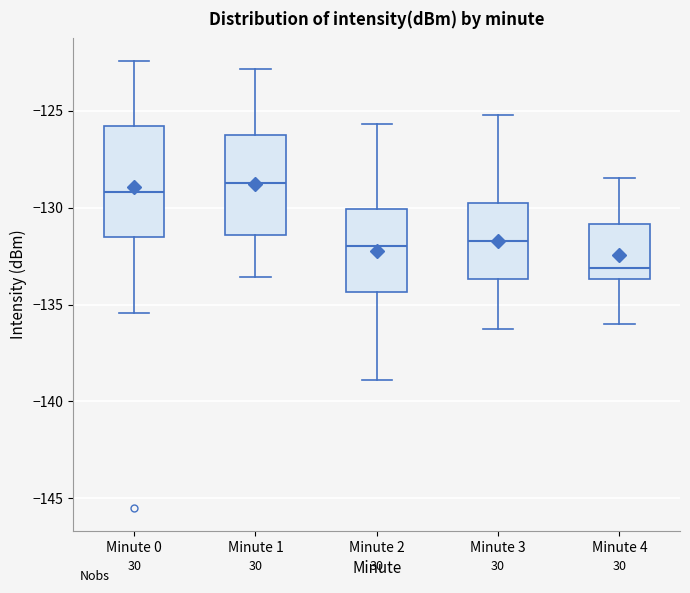

Reading left to right, read every box against the y-axis: the position of its median line, the range the box covers, and the ends of its whiskers. The values are not printed on the chart, so give them approximately, as read against the axis.

Minute 0: median -129.0, box -131.5 to -126.0, whiskers -135.5 to -122.5
Minute 1: median -128.5, box -131.5 to -126.0, whiskers -133.5 to -123.0
Minute 2: median -132.0, box -134.5 to -130.0, whiskers -139.0 to -125.5
Minute 3: median -131.5, box -133.5 to -129.5, whiskers -136.0 to -125.0
Minute 4: median -133.0, box -133.5 to -131.0, whiskers -136.0 to -128.5